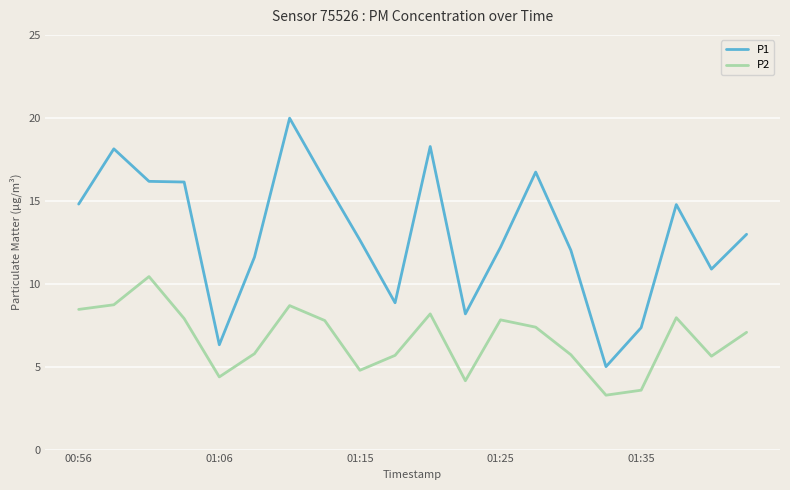

List the series in order of their peak value, lowest first.

P2, P1